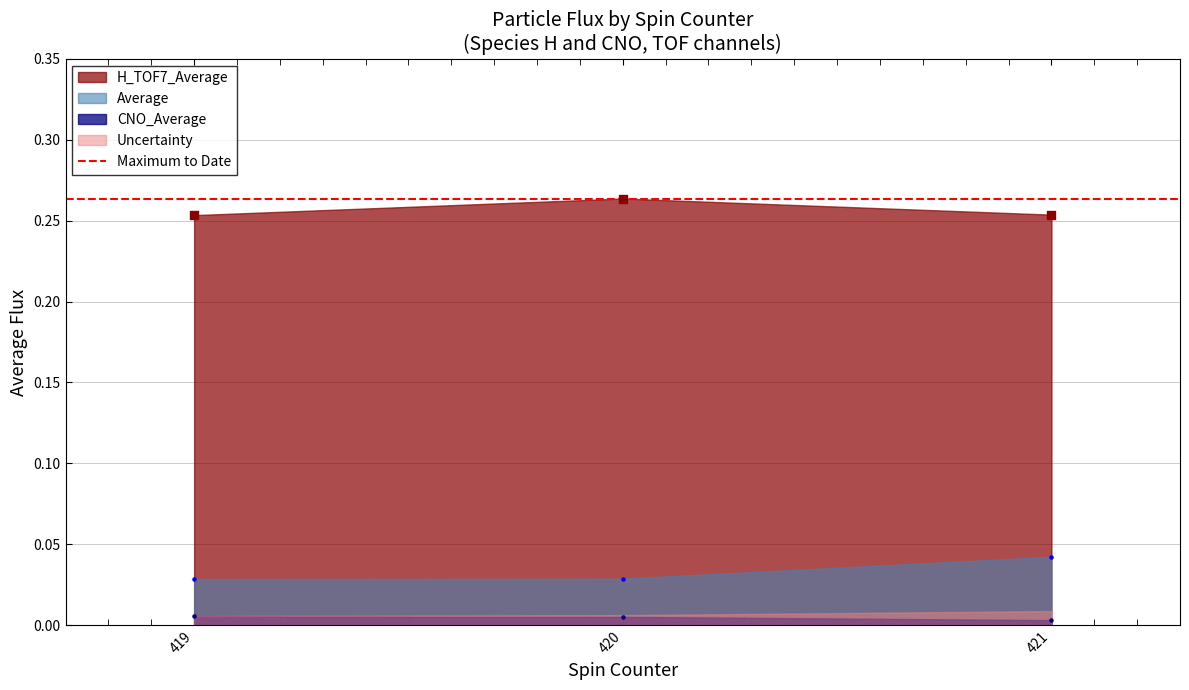

Which series reaches the maximum Y coordinate?

H_TOF7_Average